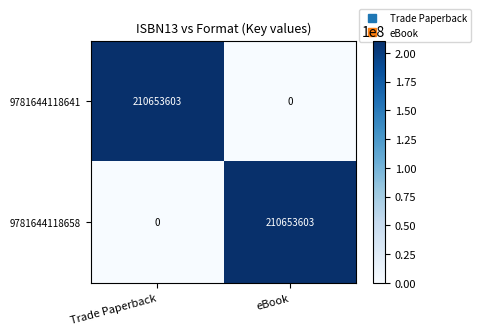

What is the spread (max minus min) of values at Trade Paperback?

210653603